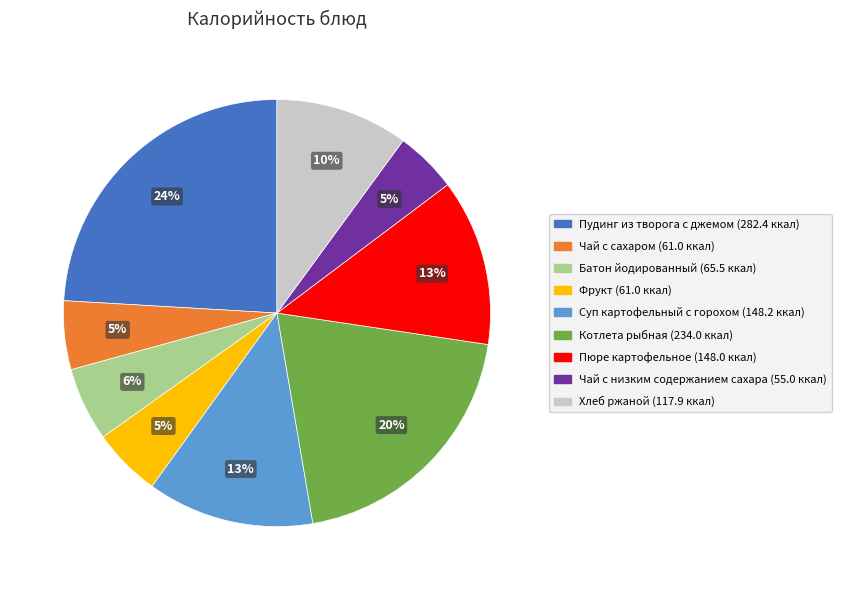

Does any single category account for the majority?

No